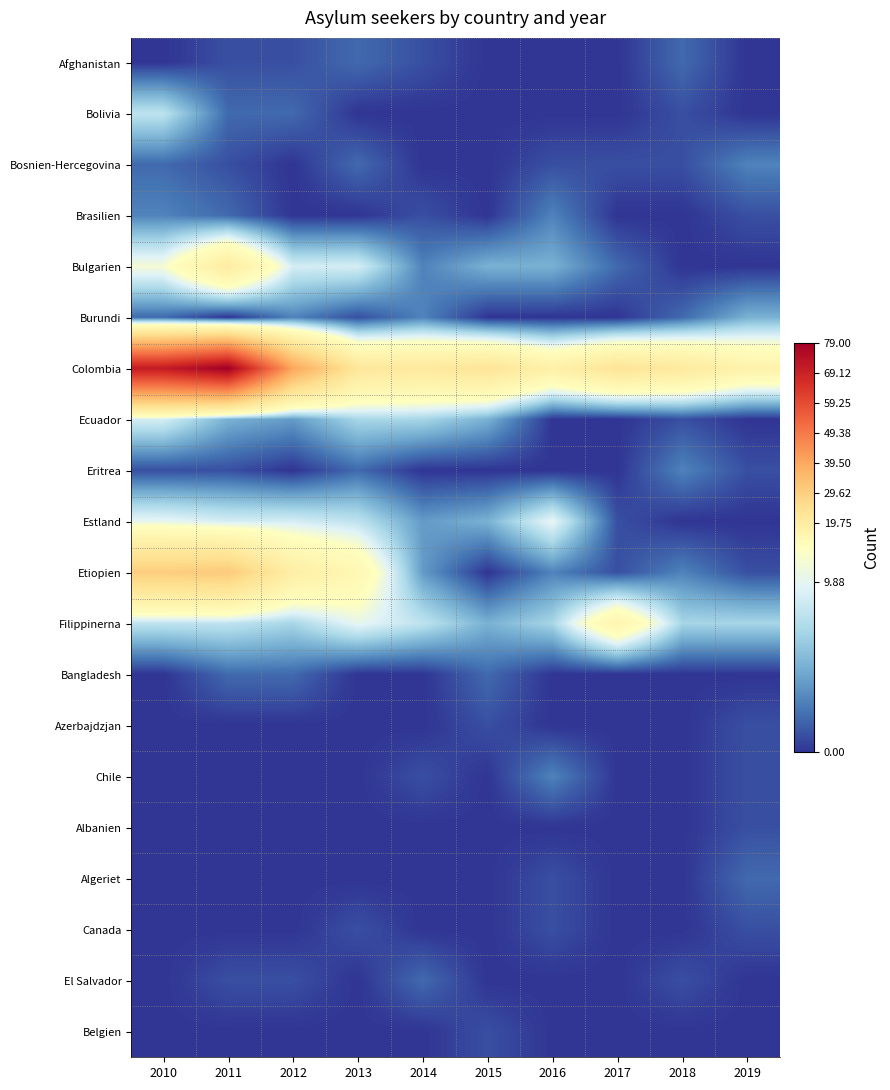

At how many categories does at least one series exceed 42?

2